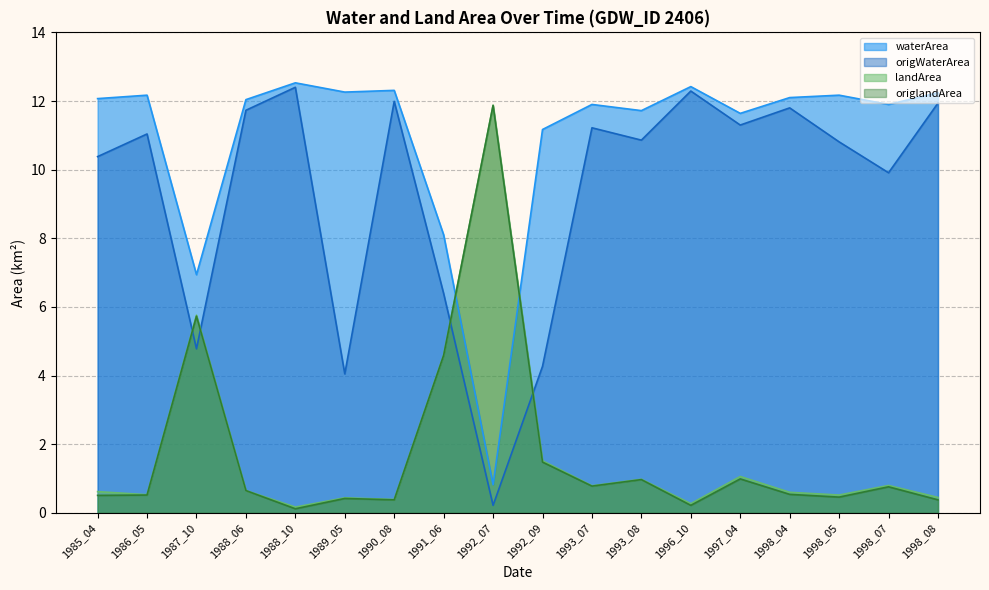

What value does the waterArea series have at 1998_07?

11.9